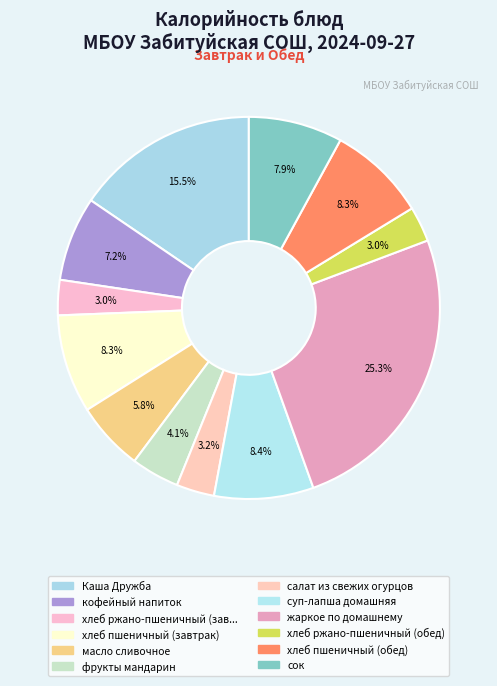

How many segments does this pie chart have?

12